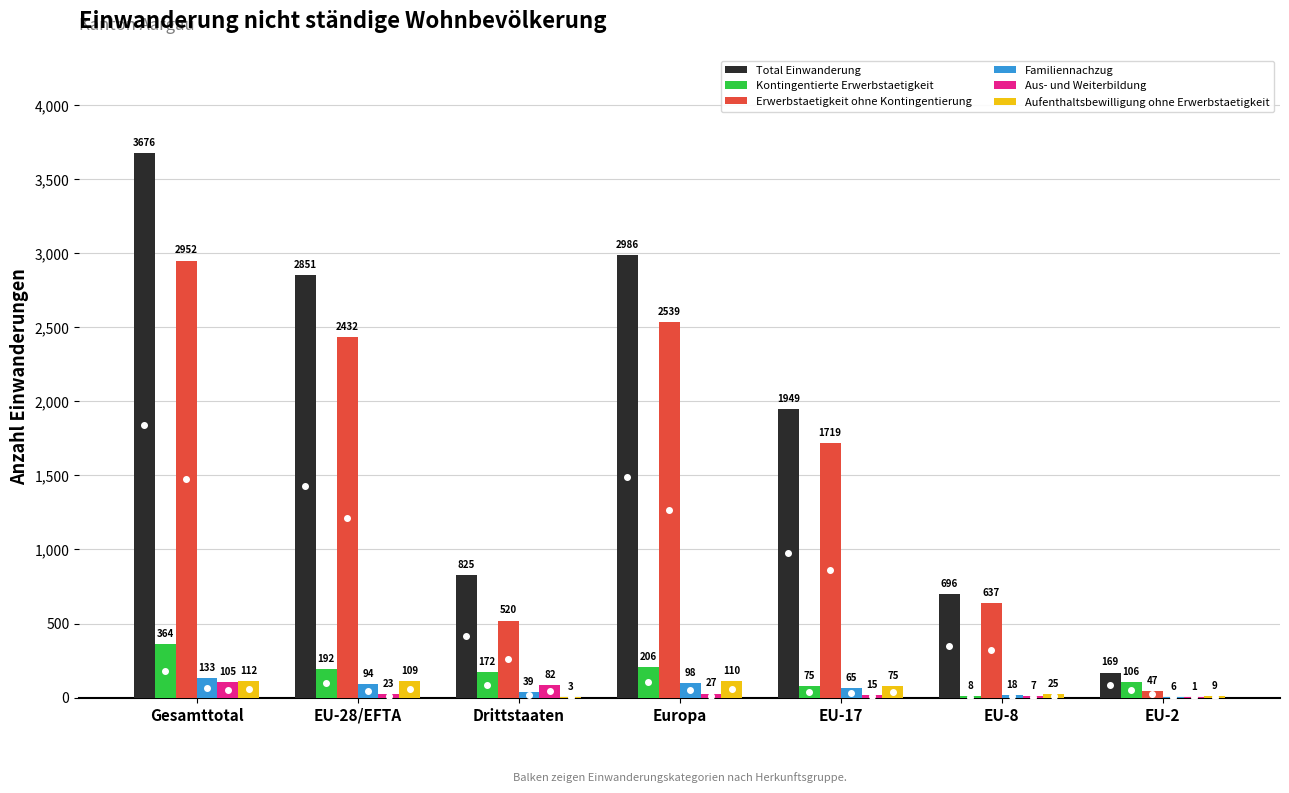

What value does the Aufenthaltsbewilligung ohne Erwerbstaetigkeit series have at Gesamttotal, to the nearest 10?

110